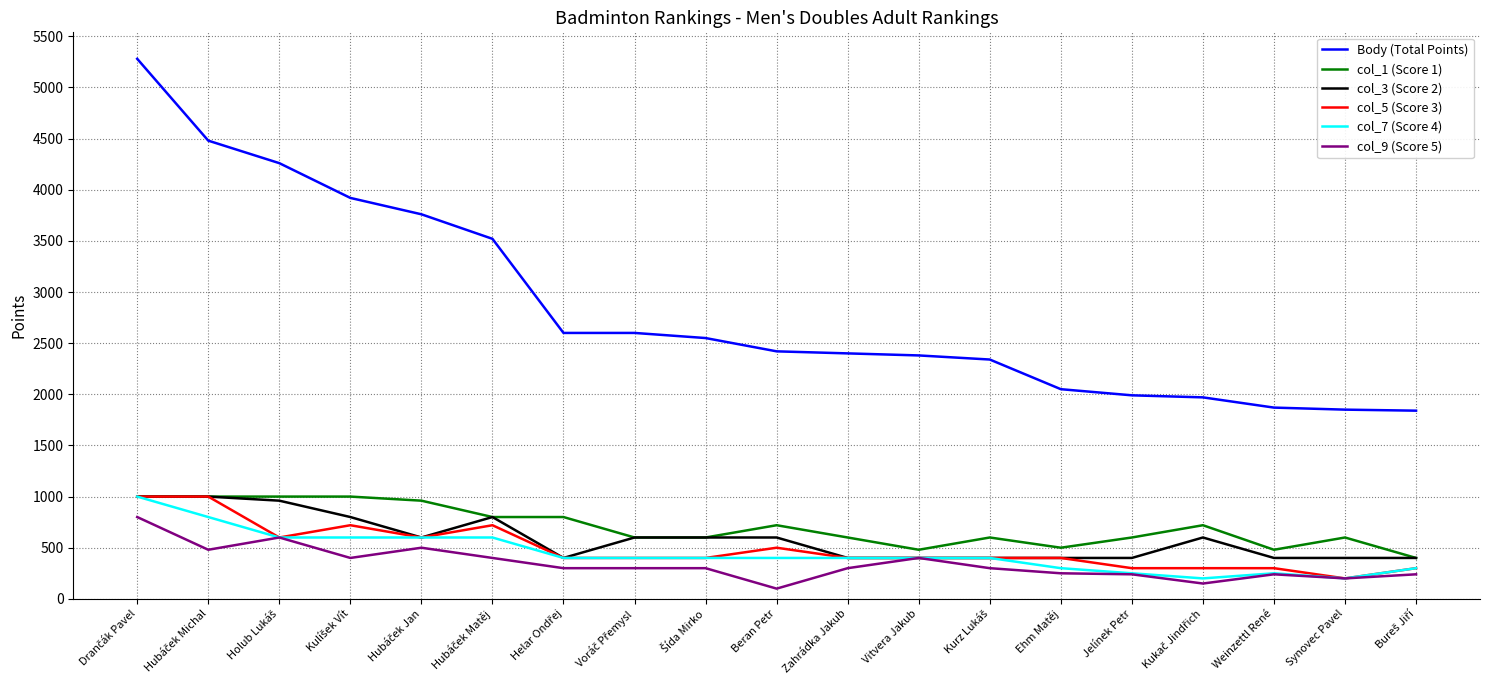

What is the approximate value of col_9 (Score 5) at Jelínek Petr, to the nearest 10?

240